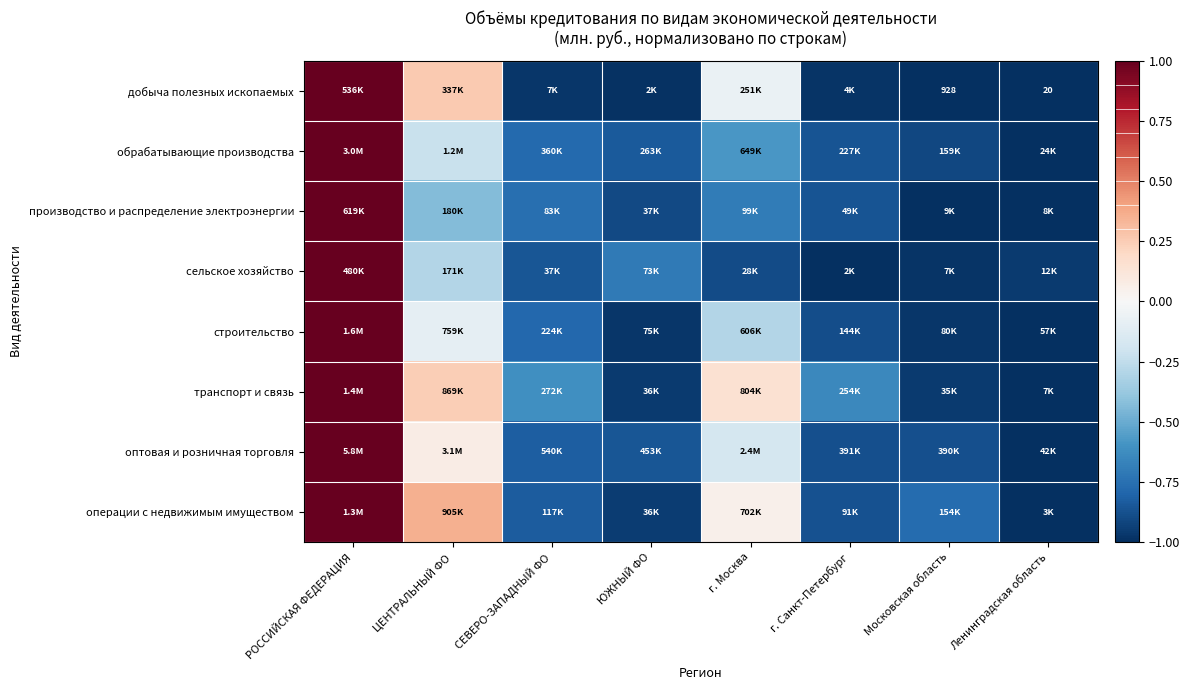

Where does the оптовая и розничная торговля series first go above 0?

РОССИЙСКАЯ ФЕДЕРАЦИЯ